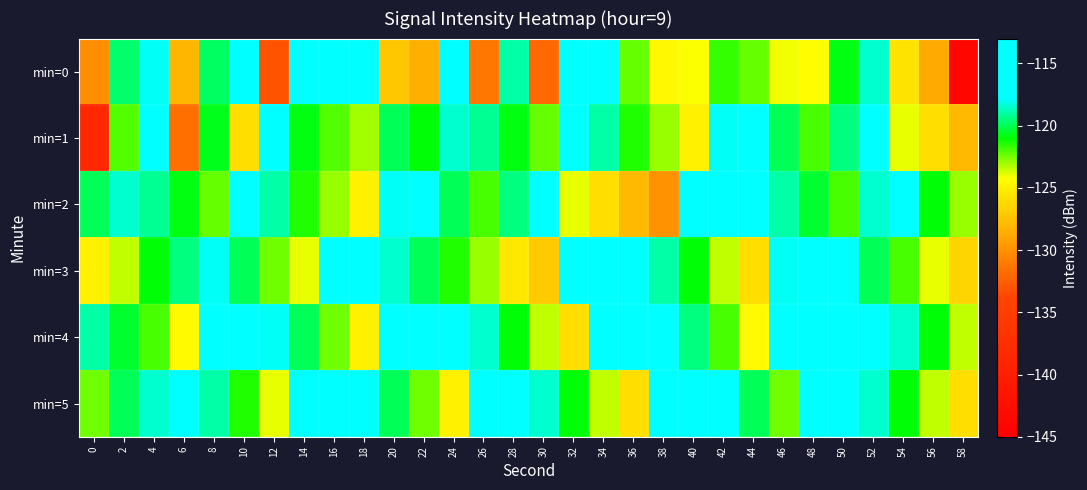

Which label corresponds to the smallest value in the chart?

58